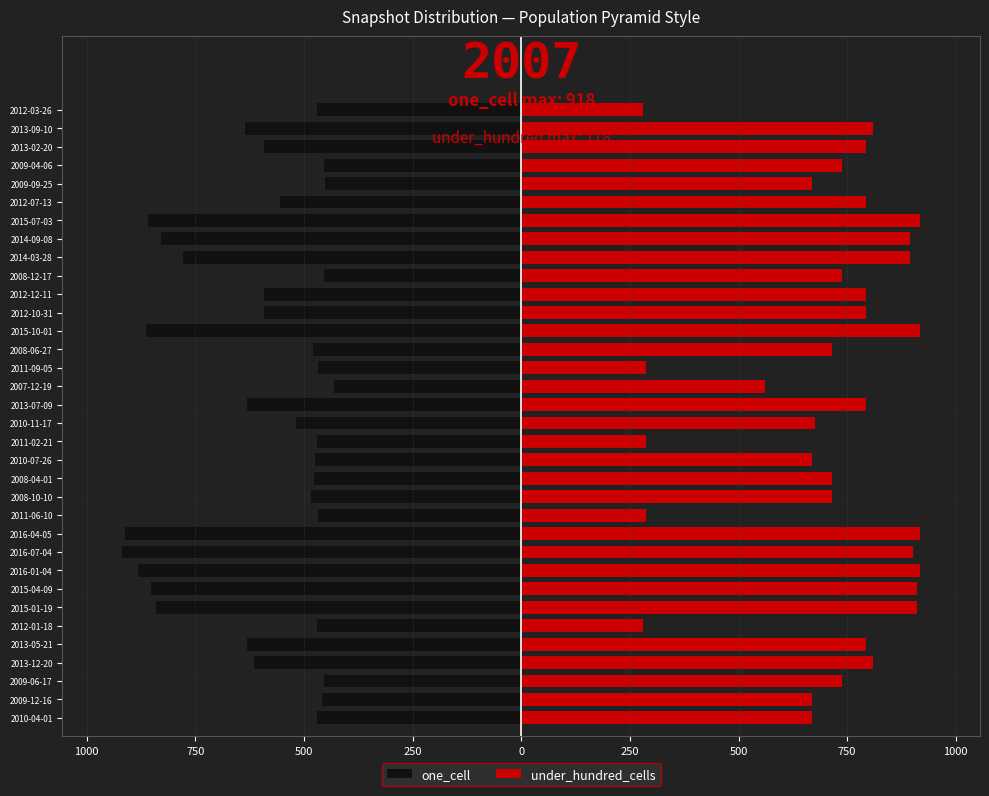

Read the one_cell value at 2013-12-20.

-615.0